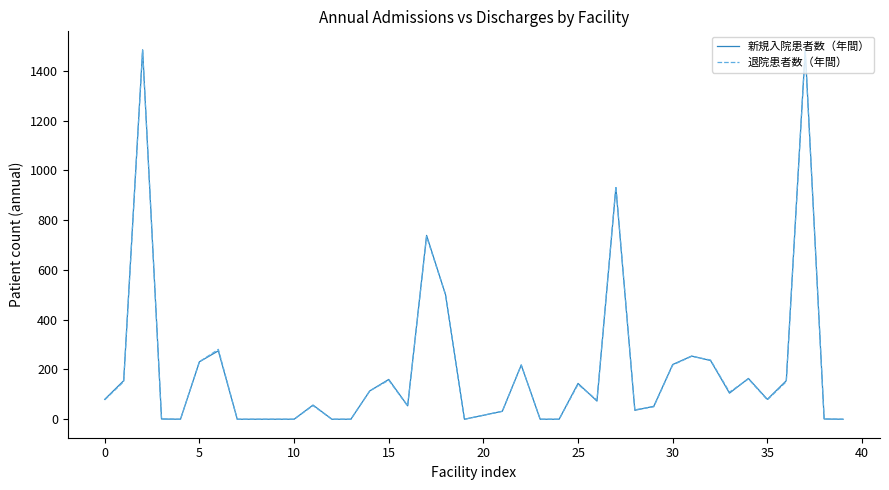

How many lines are shown in the chart?

2